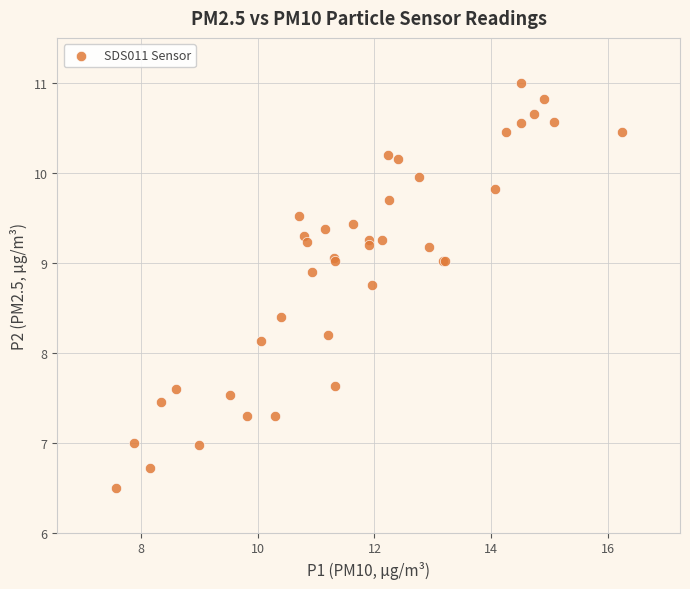

What Y value in the scatter plot is closest to 8?

8.1